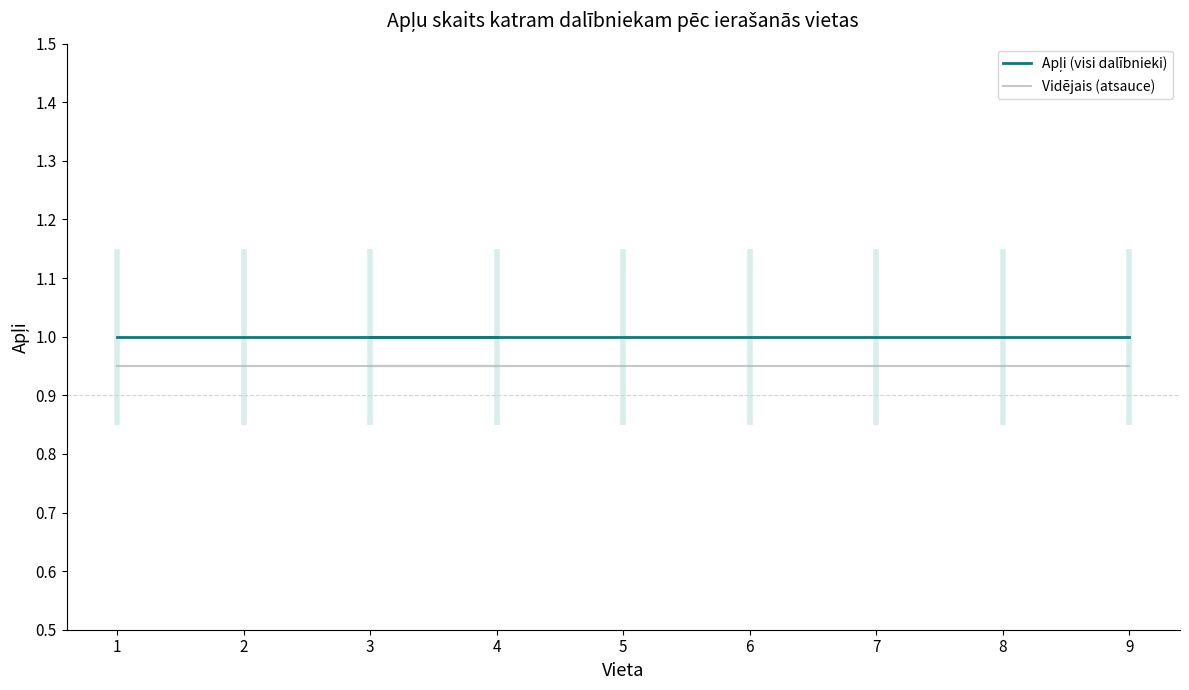

Which has a higher value, 1 or 2?

1